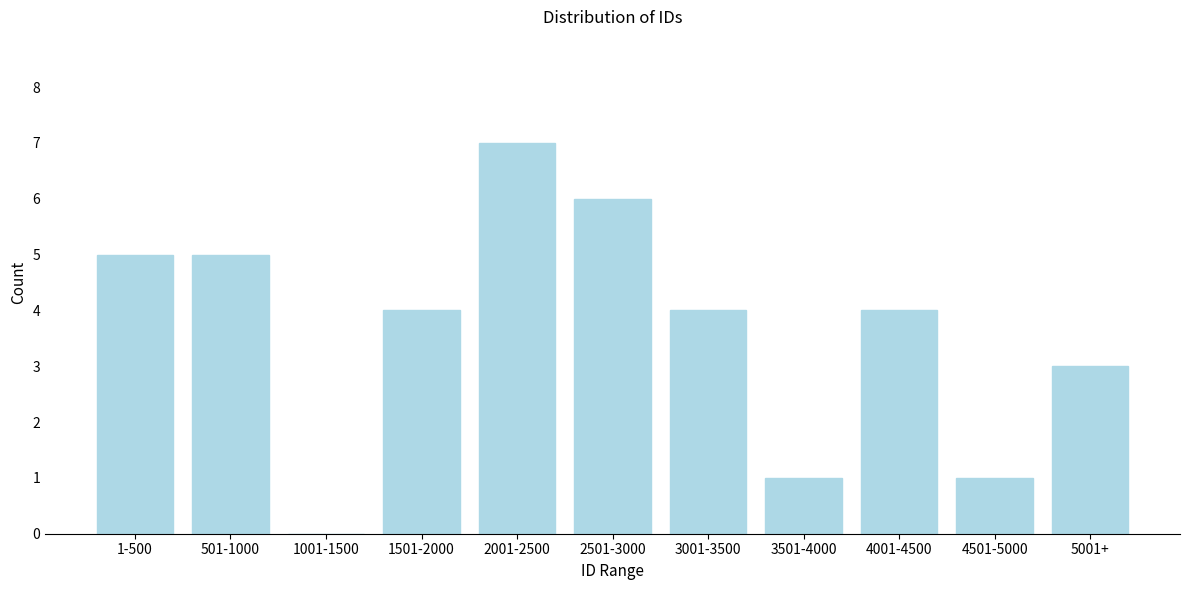

Reading left to right, extract all data points from this chart.

1-500=5	501-1000=5	1001-1500=0	1501-2000=4	2001-2500=7	2501-3000=6	3001-3500=4	3501-4000=1	4001-4500=4	4501-5000=1	5001+=3